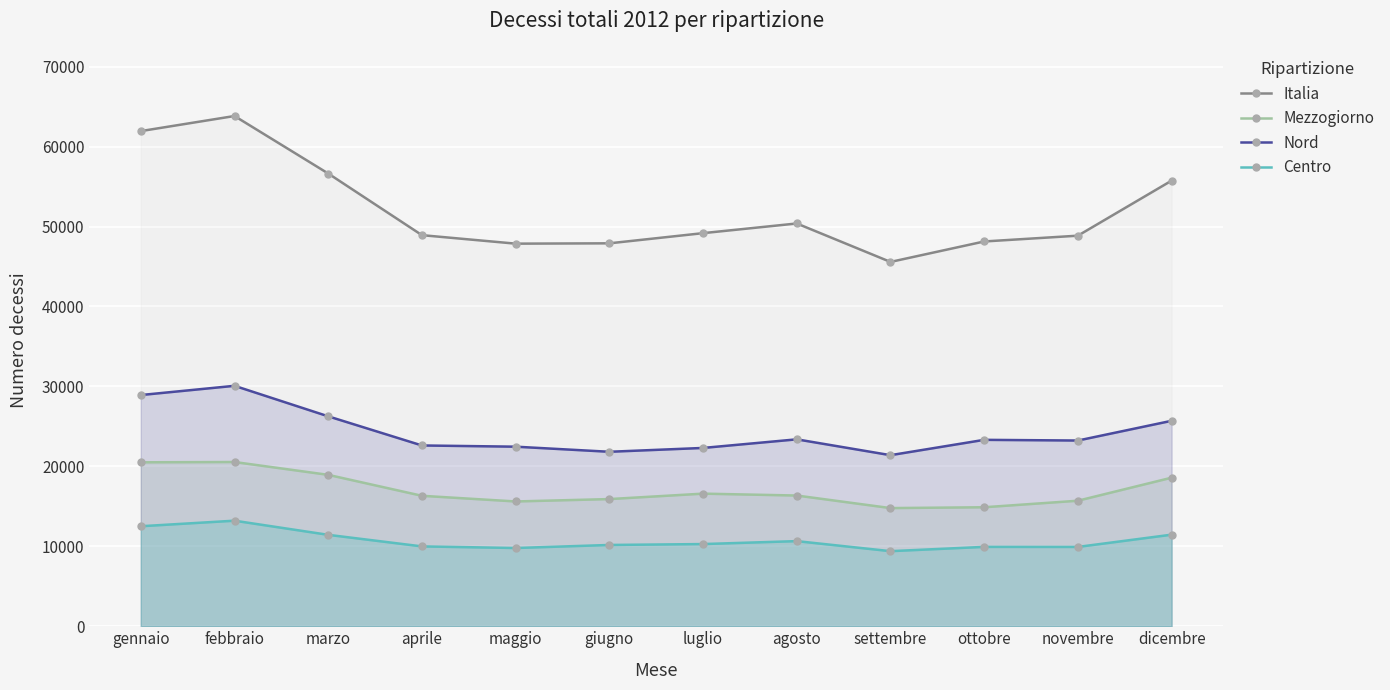

What value does the Nord series have at novembre?

23229